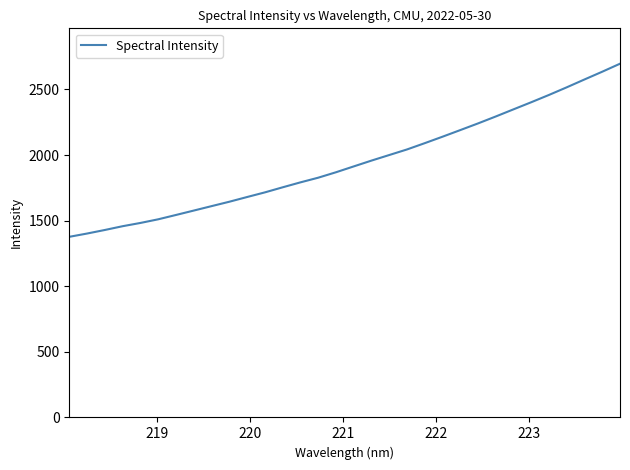

What is the minimum value shown in the chart?

1376.9